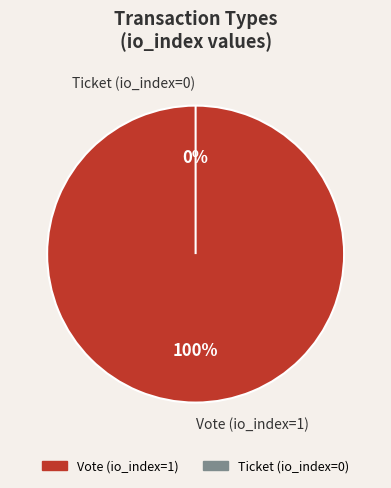

Which category has the biggest portion of the pie?

Vote (io_index=1)